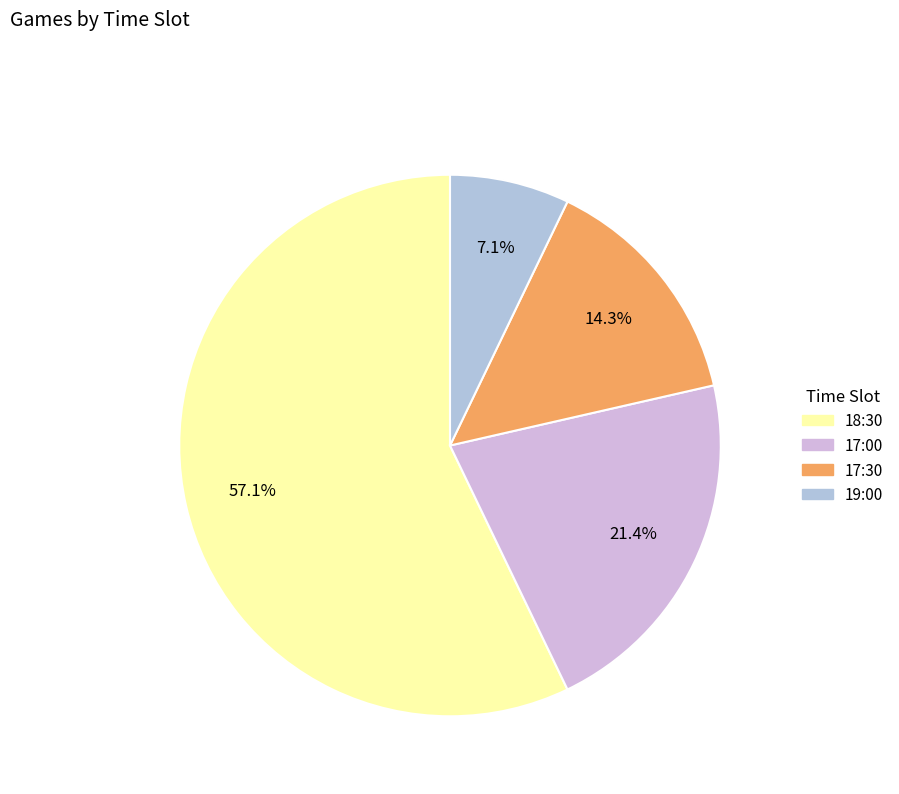

To the nearest percent, what percentage of the pie is 17:30?

14%